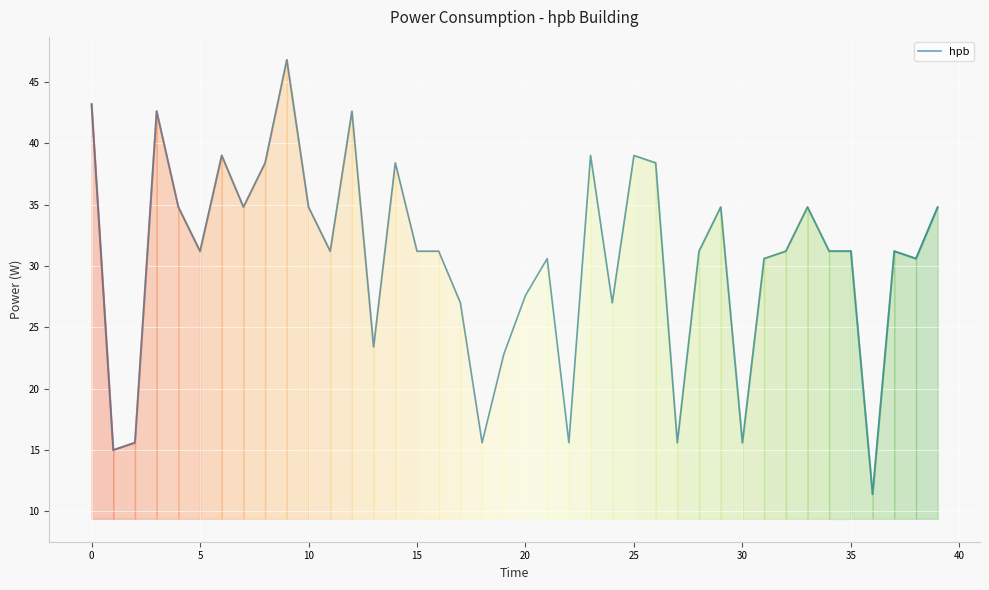

What is the difference between the maximum and minimum values?

35.4